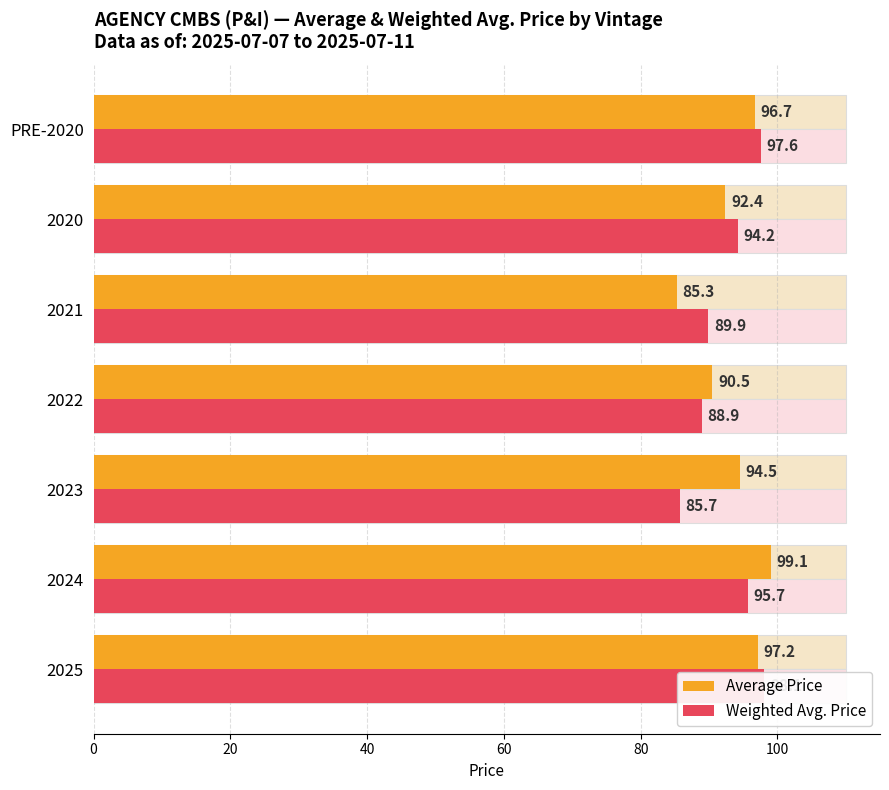

How many data points in Weighted Avg. Price are less than 94?

3